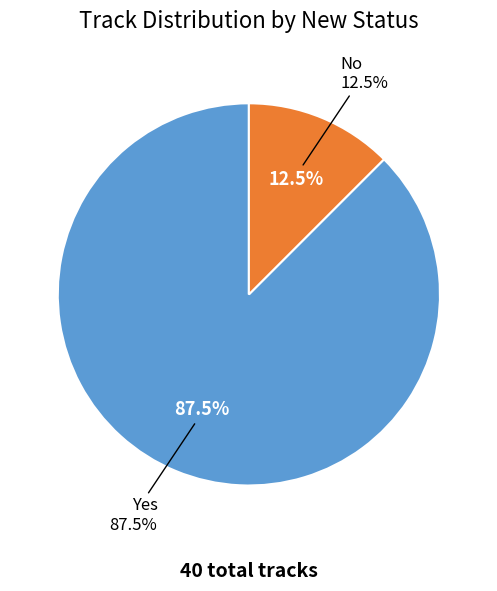

What is the largest slice in the pie chart?

Yes